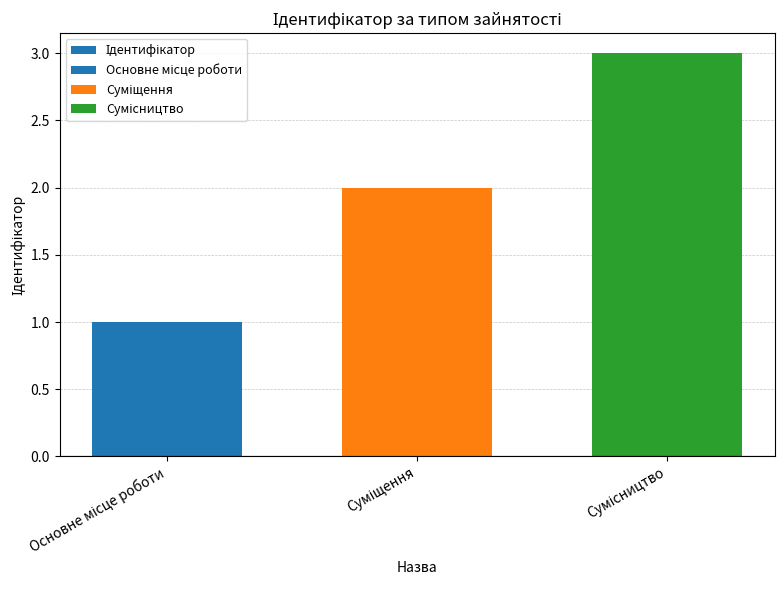

Which has a higher value, Сумісництво or Основне місце роботи?

Сумісництво